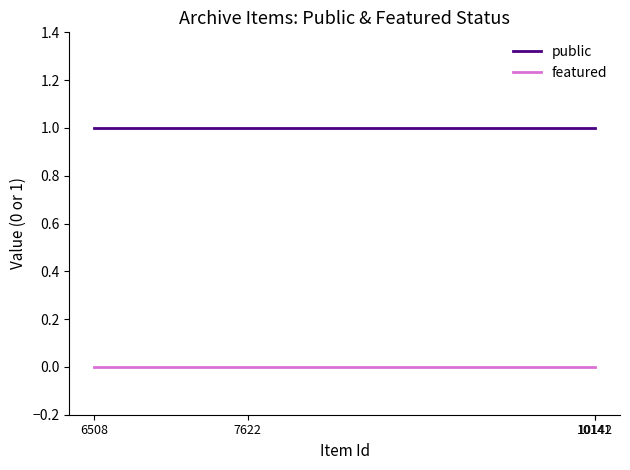

Does the chart have visible grid lines?

No